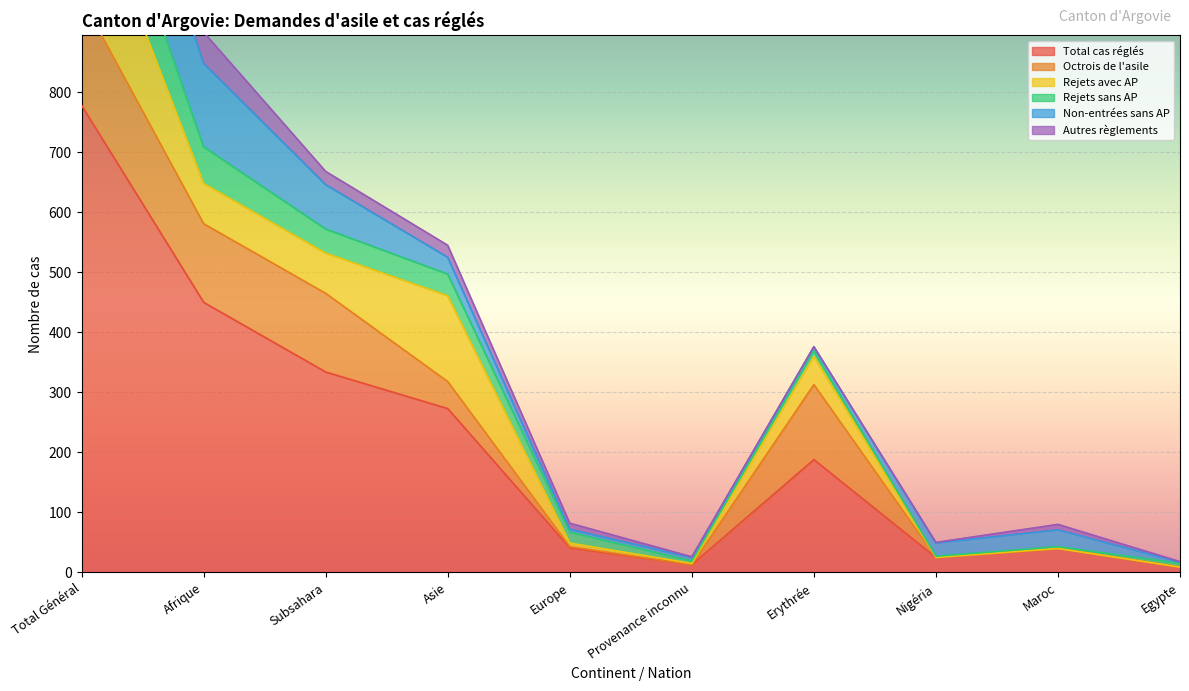

What is the highest value of the Rejets avec AP series?

218